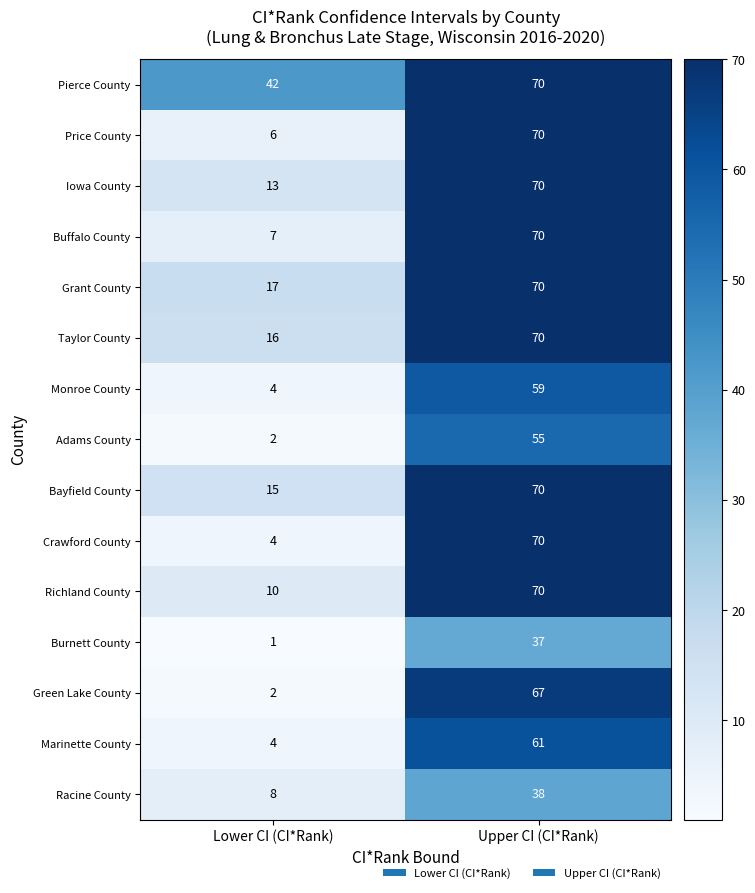

What is the maximum value for Burnett County?

37